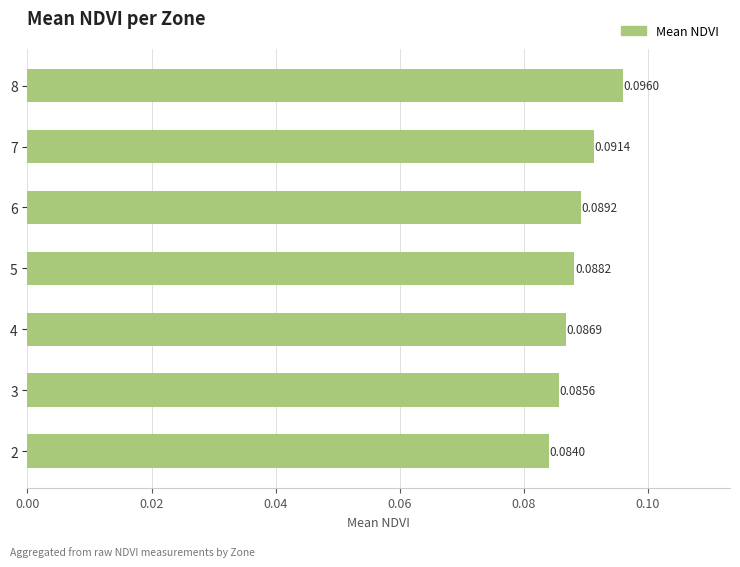

List the labels in order of value, largest first.

8, 7, 6, 5, 4, 3, 2